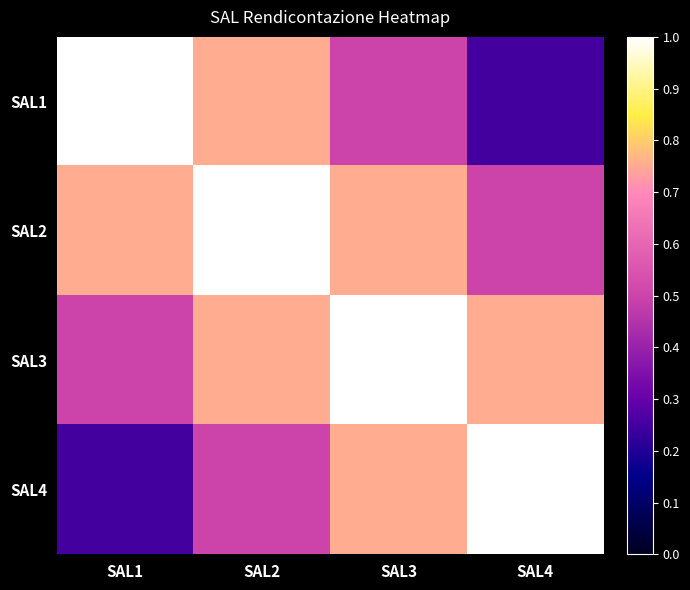

Rank the series at SAL3 from lowest to highest value.

SAL1, SAL2, SAL4, SAL3